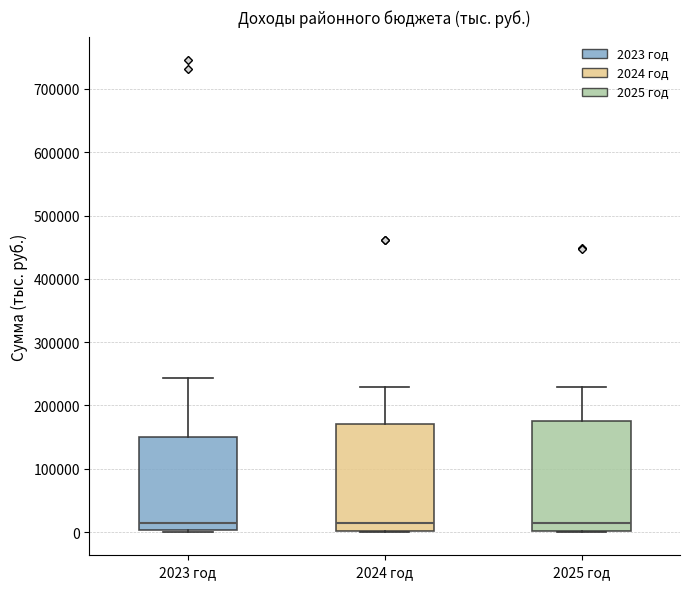

Where is the upper edge of the box for 2024 год on the y-axis? The values are not printed on the chart, so give them approximately, as read against the axis.

170000